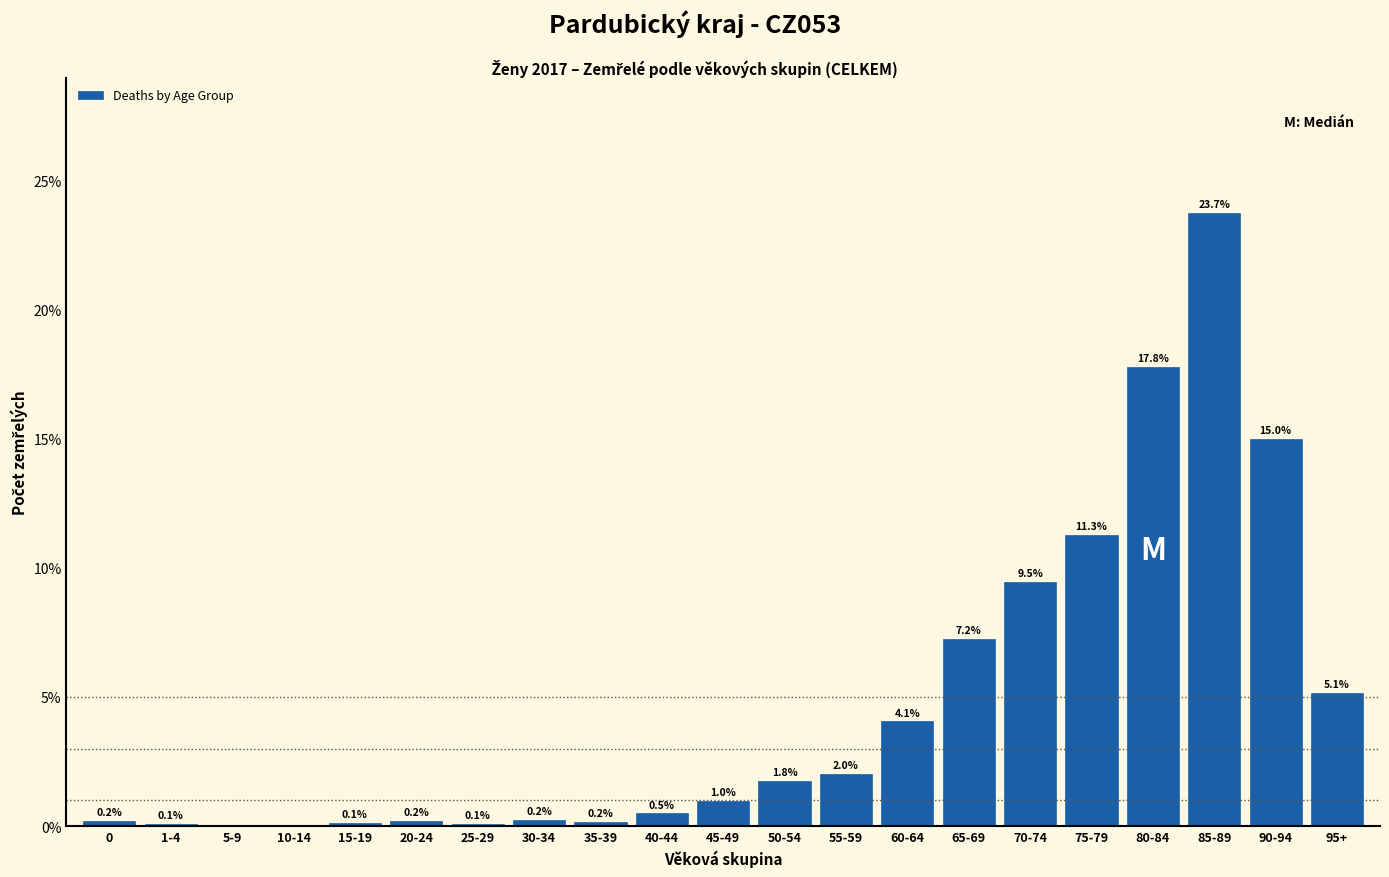

What is the sum of the values at 40-44 and 5-9?

0.5